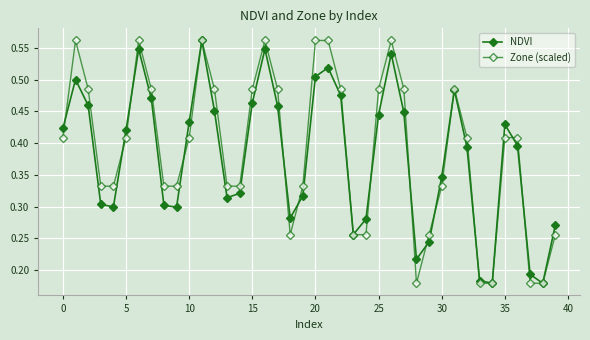

What is the highest value of the Zone (scaled) series?

0.6